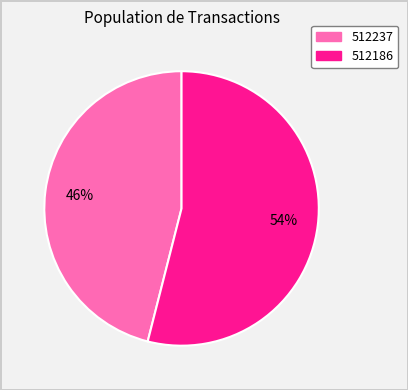

To the nearest percent, what is the difference between the 512237 and 512186 slice percentages?

8%